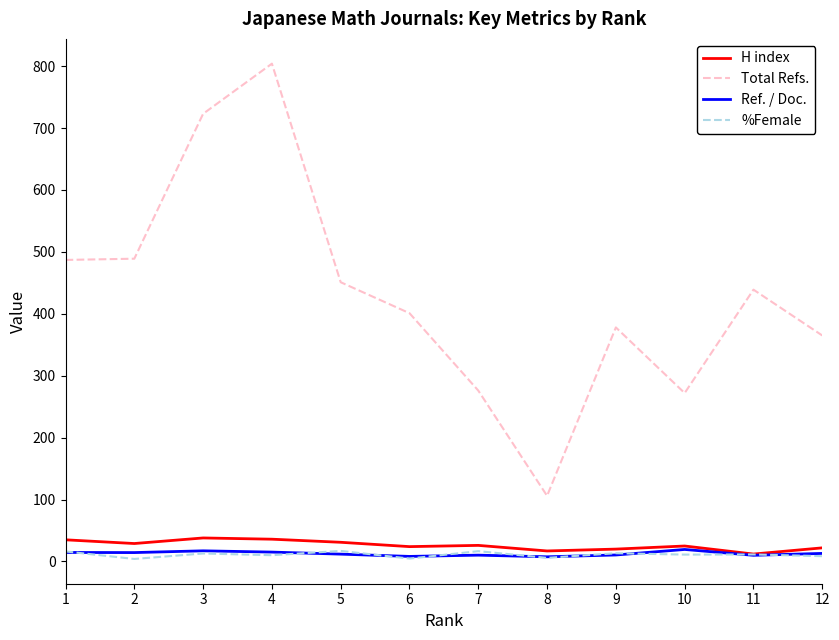

What is the sum of the %Female values at 1 and 2?

20.3